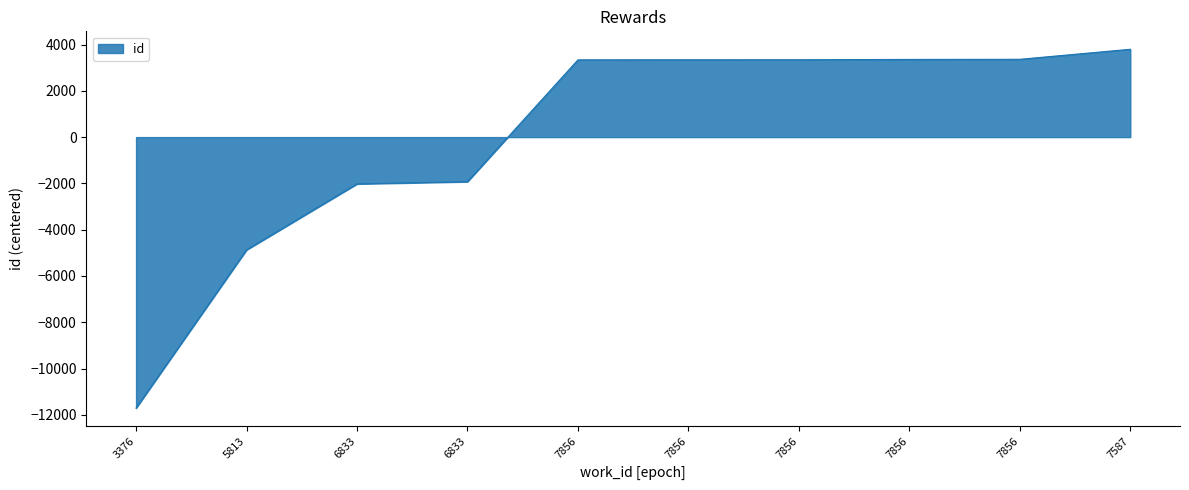

What is the minimum value shown in the chart?

-11713.6